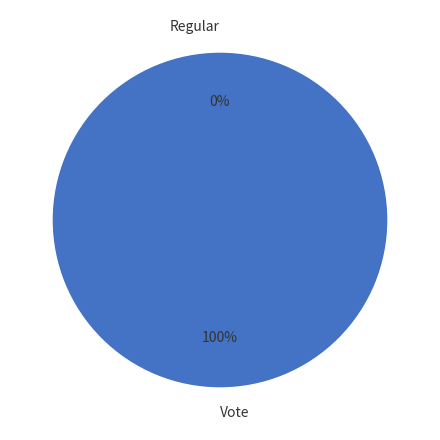

To the nearest percent, what is the average slice percentage?

50%